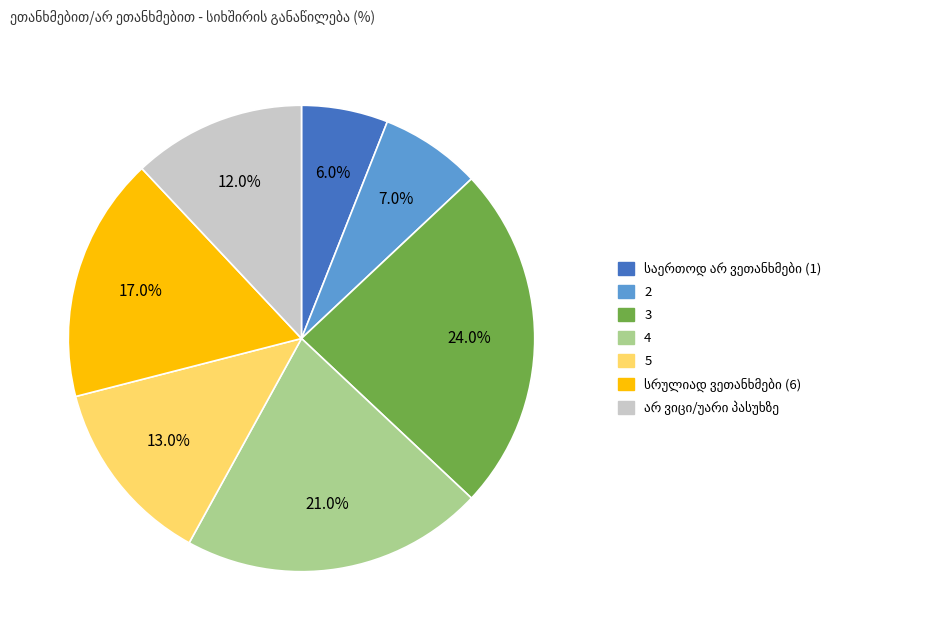

Is there a majority slice in this chart?

No